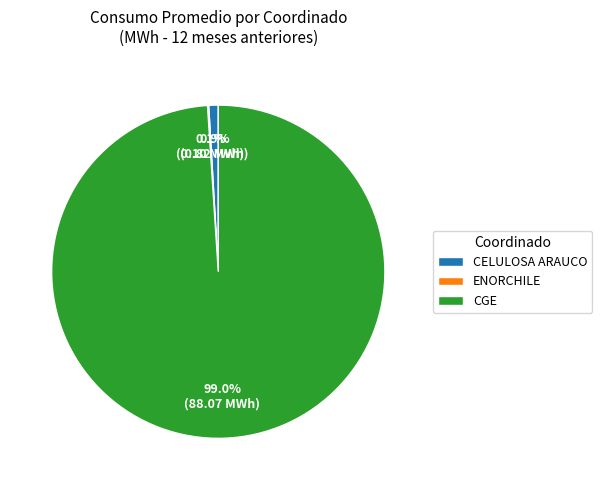

What is the largest slice in the pie chart?

CGE